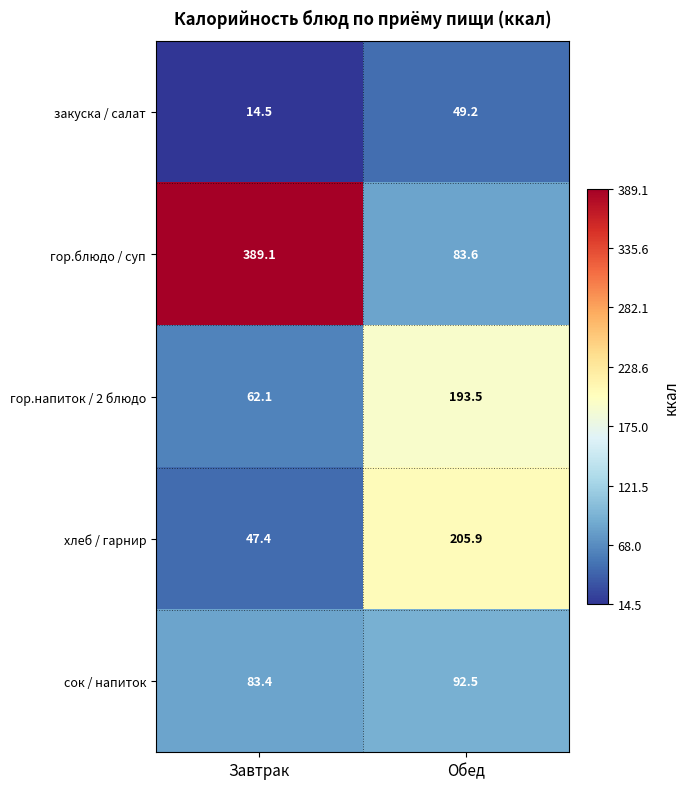

How many values in the закуска / салат series exceed 49?

1